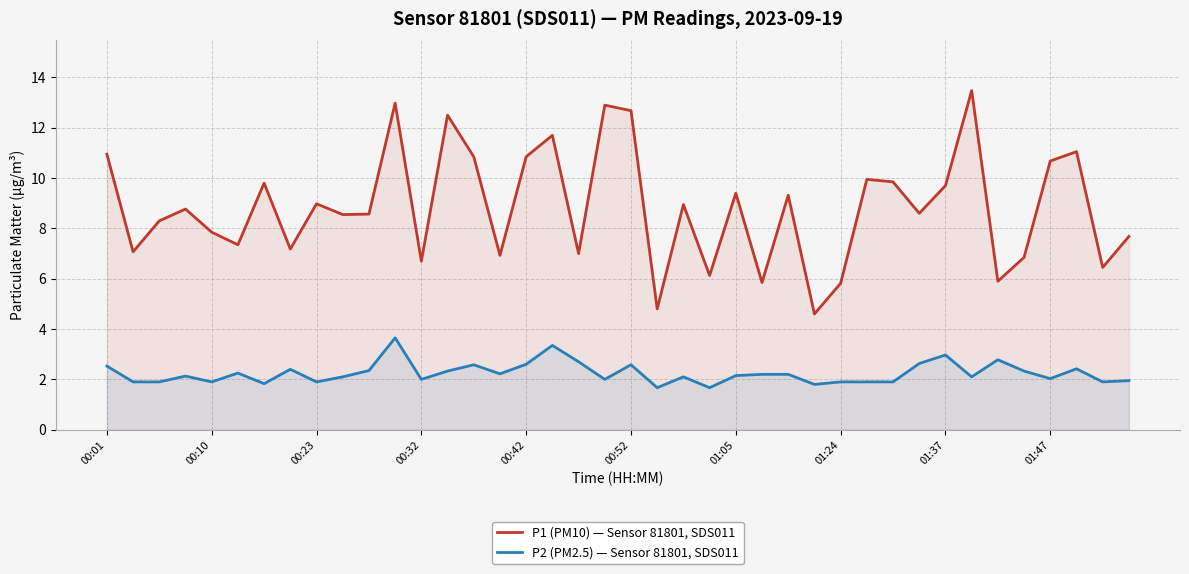

True or false: P2 (PM2.5) — Sensor 81801, SDS011 and P1 (PM10) — Sensor 81801, SDS011 intersect in this chart.

False